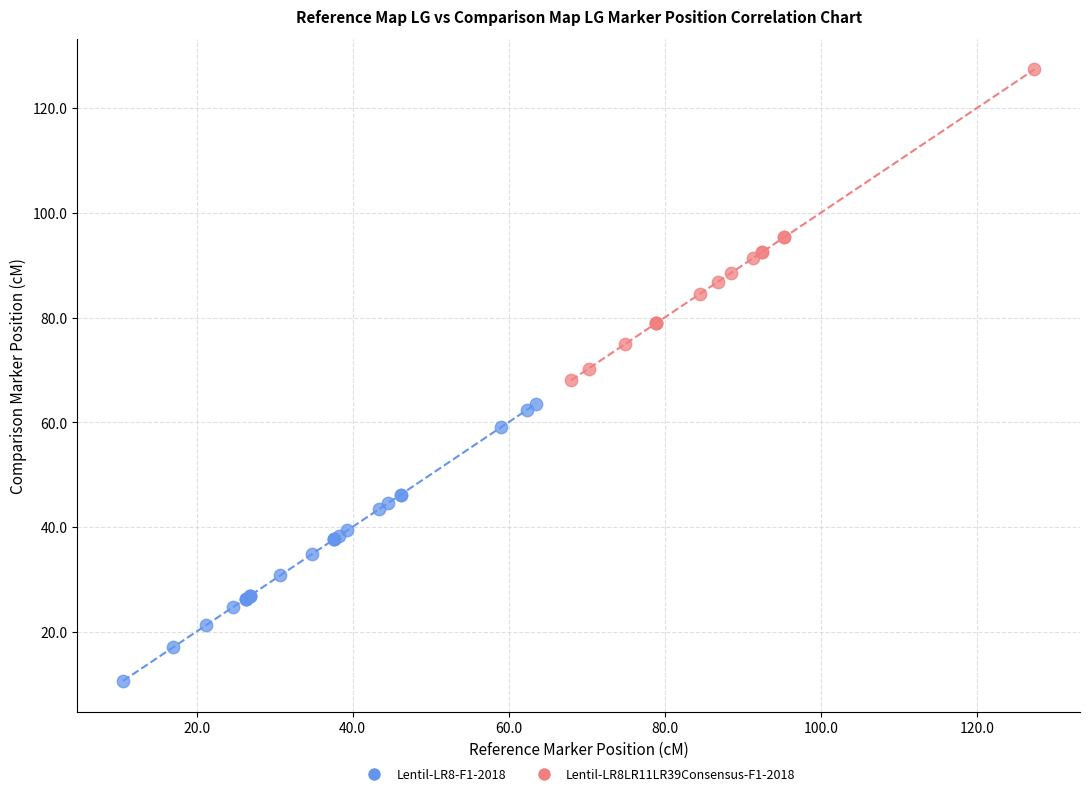

Which series contains the lowest Y value?

Lentil-LR8-F1-2018